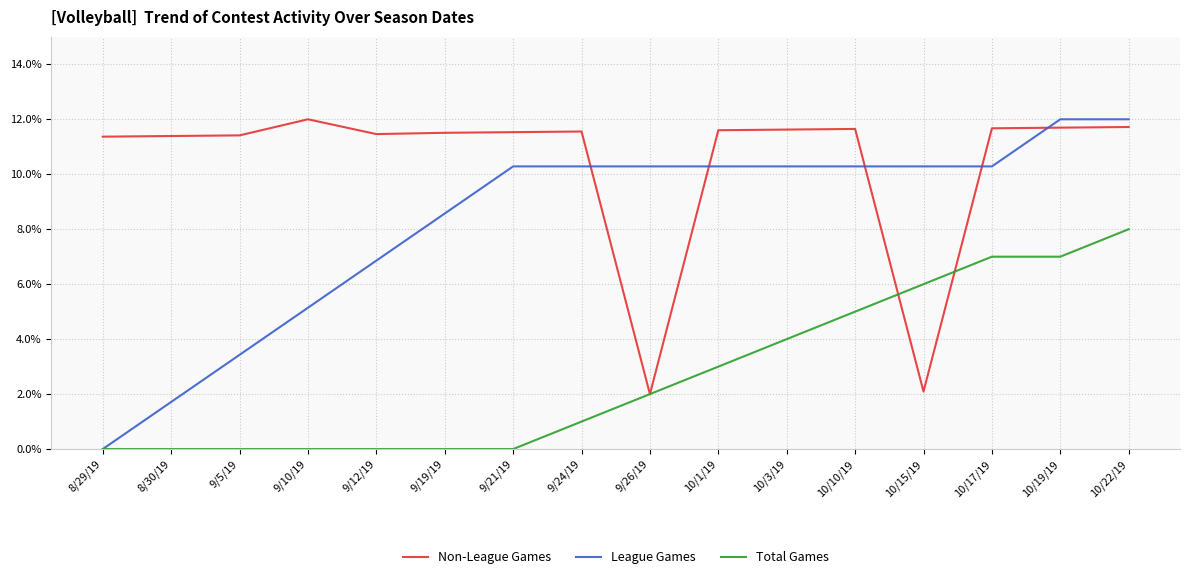

What position from the right is 10/19/19?

2